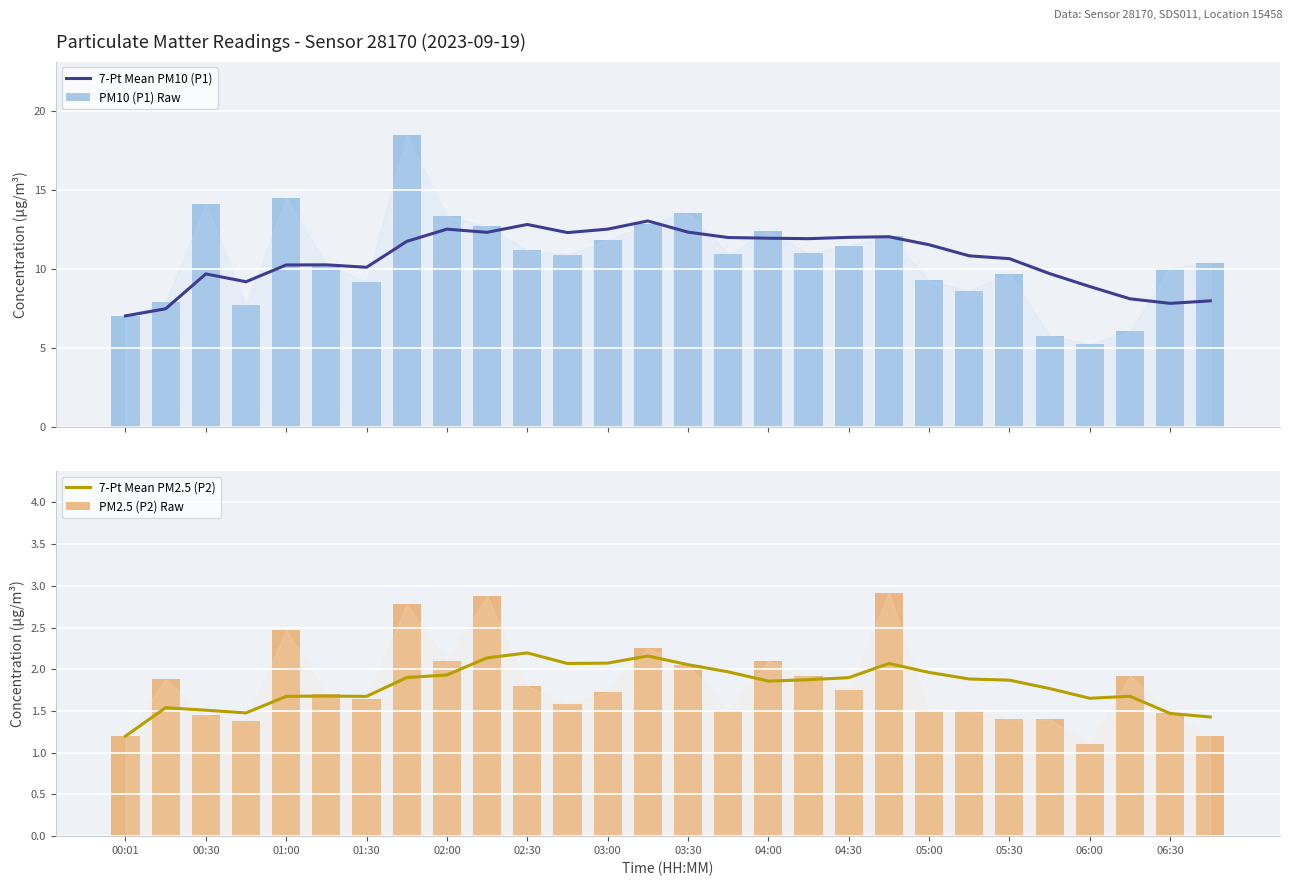

How many categories are shown in the chart?

28